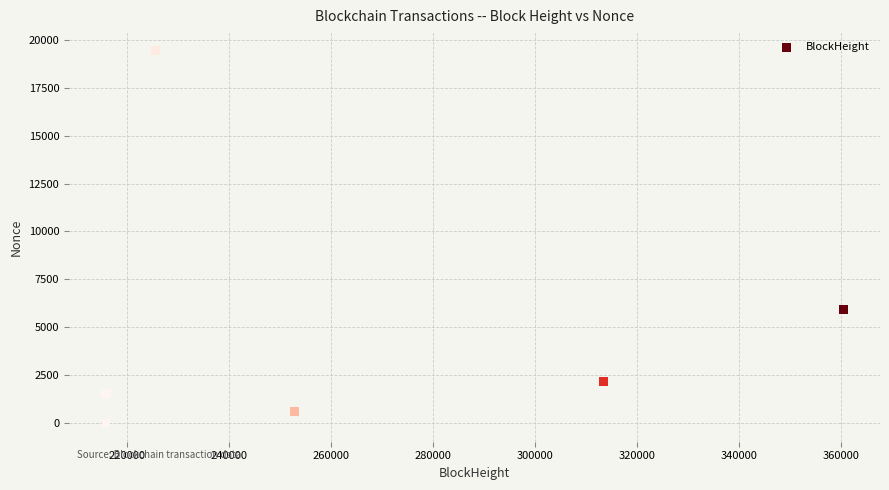

What Y value in the scatter plot is closest to 9714?

5925